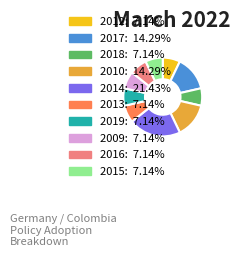

Does any single category account for the majority?

No